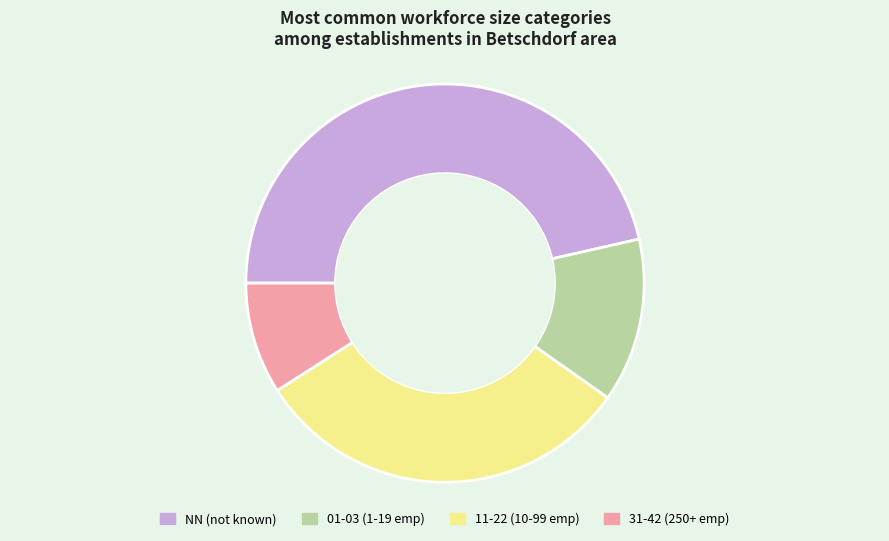

The 11-22 (10-99 emp) slice represents 31% of the pie. True or false?

True